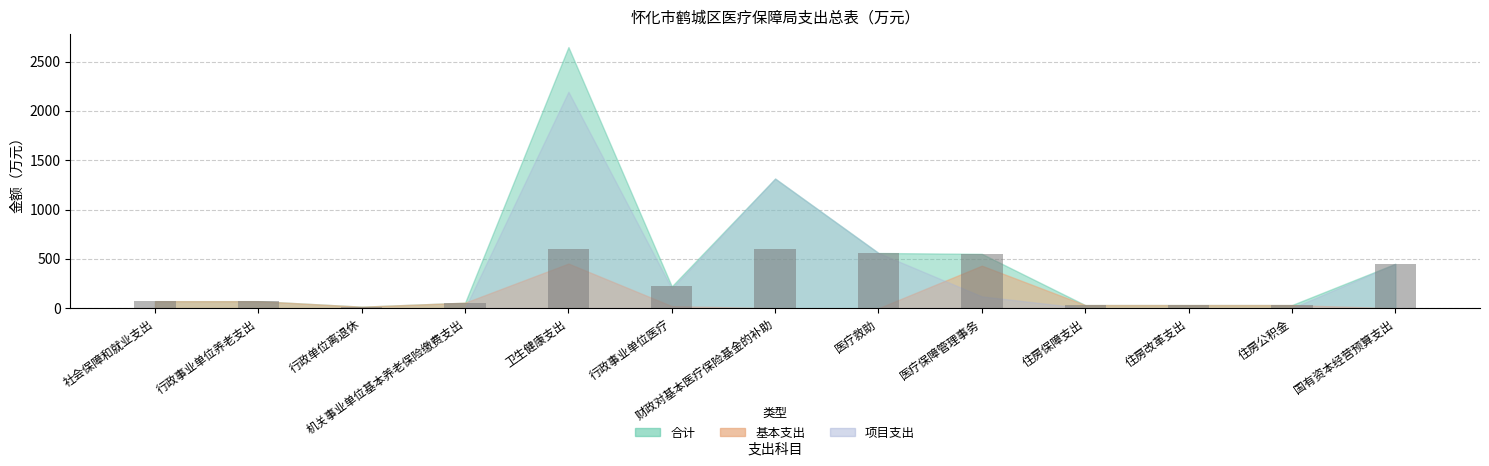

What is the greatest value displayed?

600.0